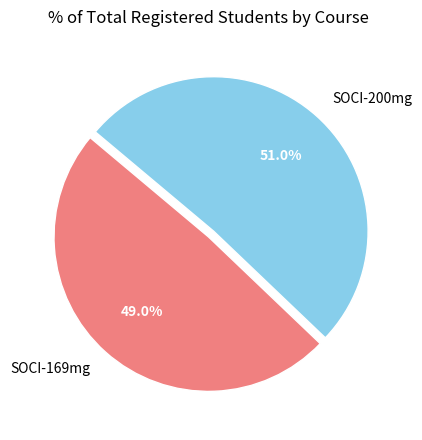

What is the total percentage of SOCI-200mg and SOCI-169mg?

100.0%